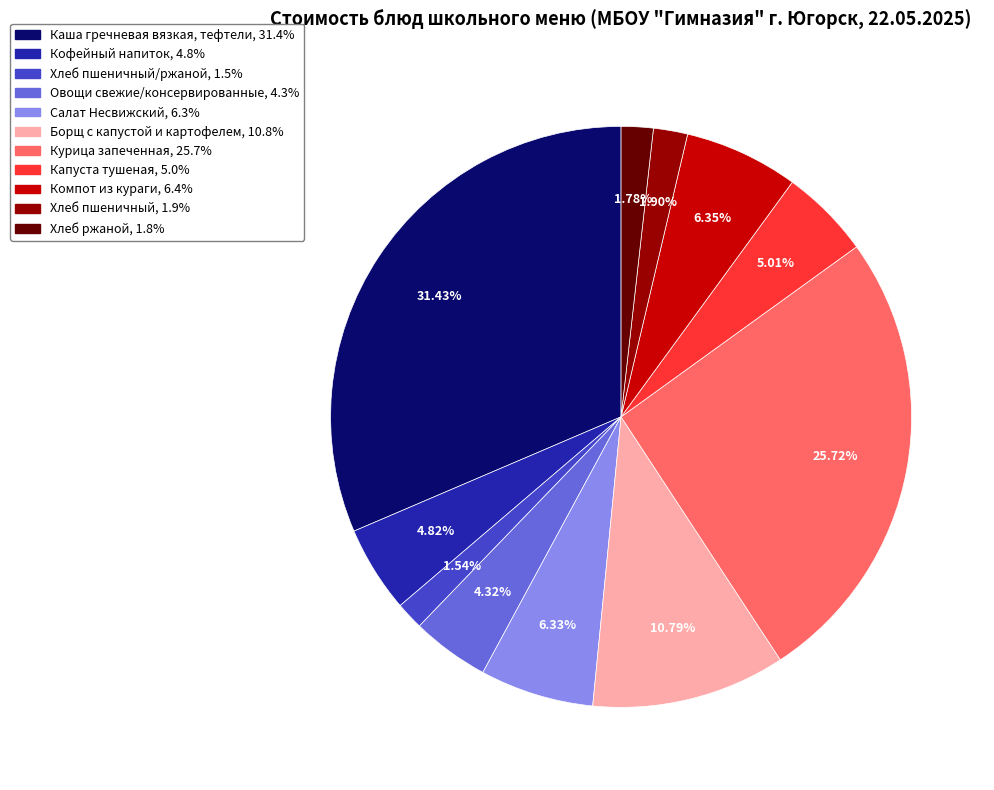

Is there a majority slice in this chart?

No